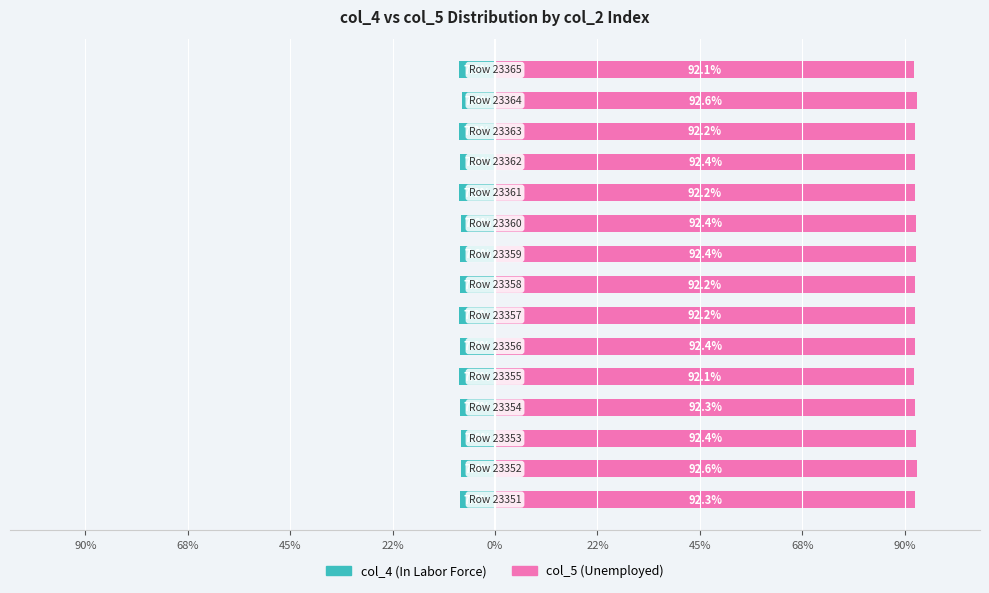

How many data points does each series have?

15